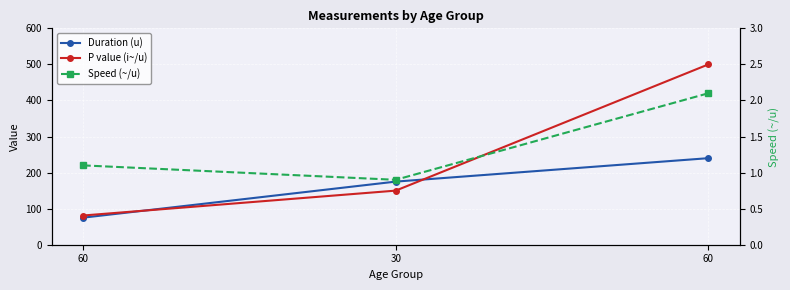

At how many categories does at least one series exceed 64?

3